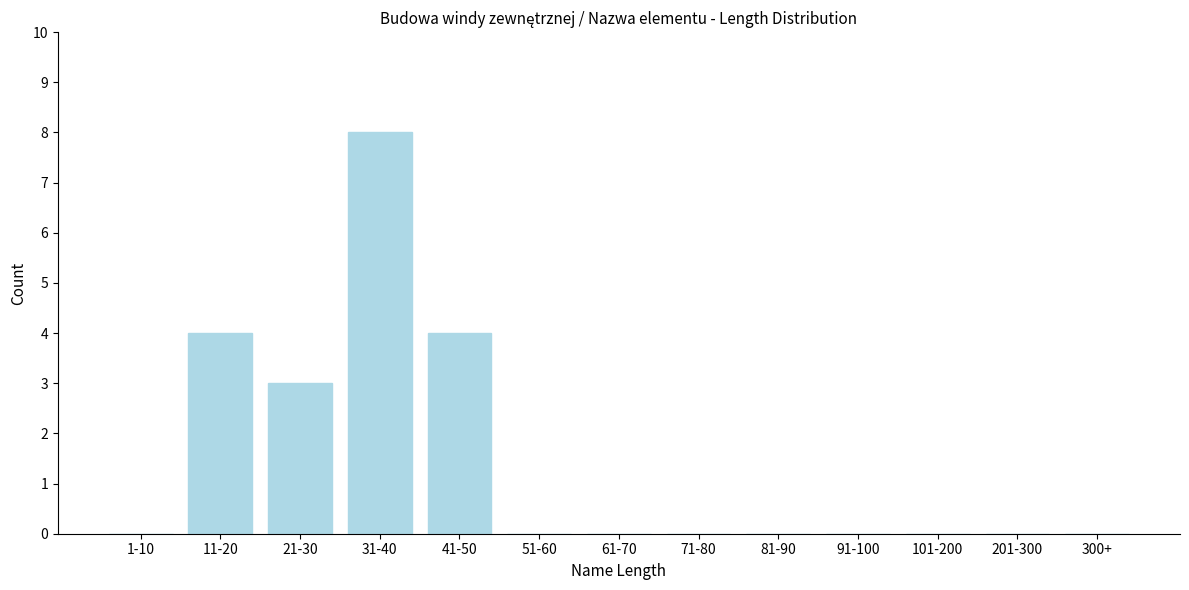

Reading left to right, transcribe all the data shown in this chart.

1-10=0	11-20=4	21-30=3	31-40=8	41-50=4	51-60=0	61-70=0	71-80=0	81-90=0	91-100=0	101-200=0	201-300=0	300+=0